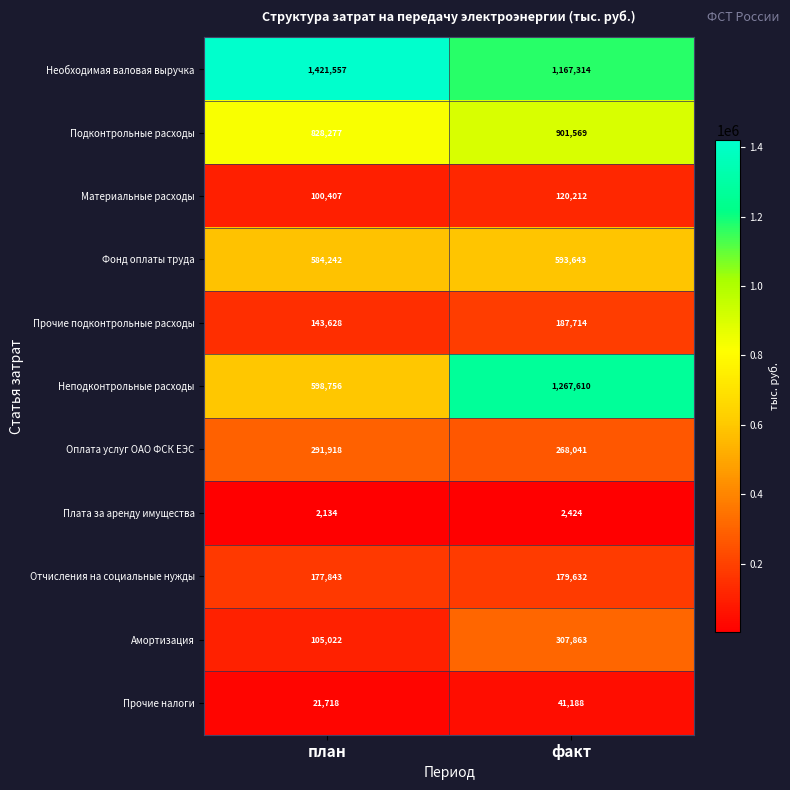

Reading left to right, what are all the values shown in this chart?

Необходимая валовая выручка: 1421557	1167314
Подконтрольные расходы: 828277	901569
Материальные расходы: 100407	120212
Фонд оплаты труда: 584242	593643
Прочие подконтрольные расходы: 143628	187714
Неподконтрольные расходы: 598756	1267610
Оплата услуг ОАО ФСК ЕЭС: 291918	268041
Плата за аренду имущества: 2134	2424
Отчисления на социальные нужды: 177843	179632
Амортизация: 105022	307863
Прочие налоги: 21718	41188